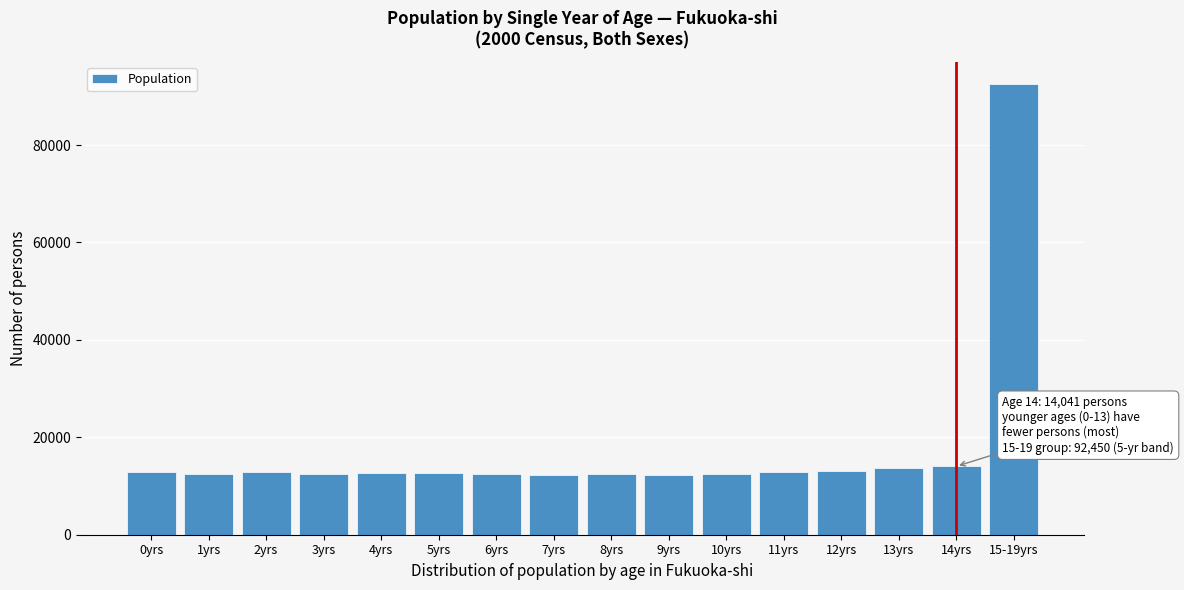

Where is the data nearest to the value 52306?

14yrs